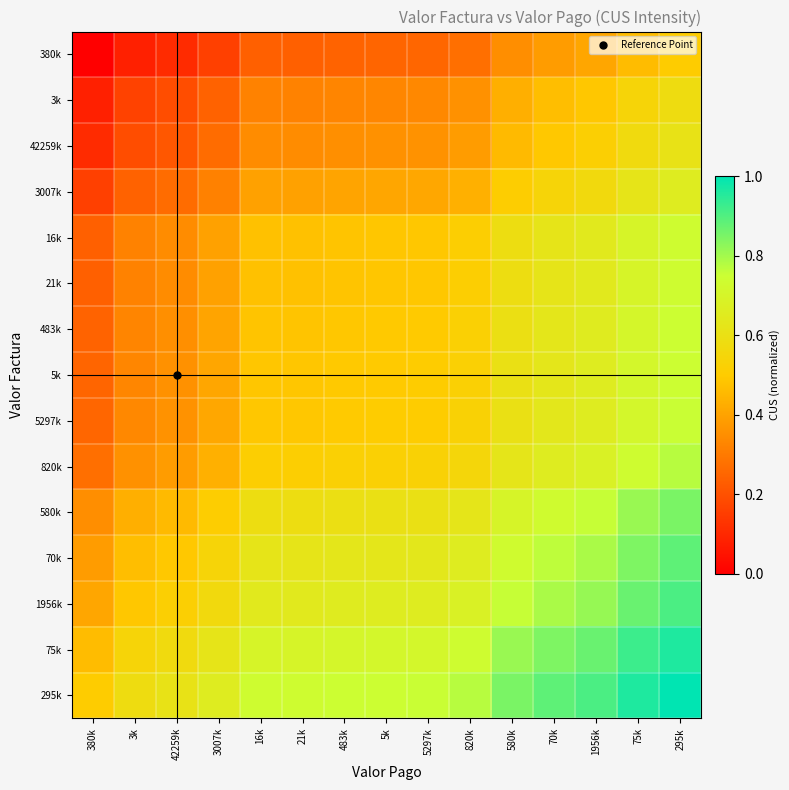

At which category is the sum across all series the highest?

295k